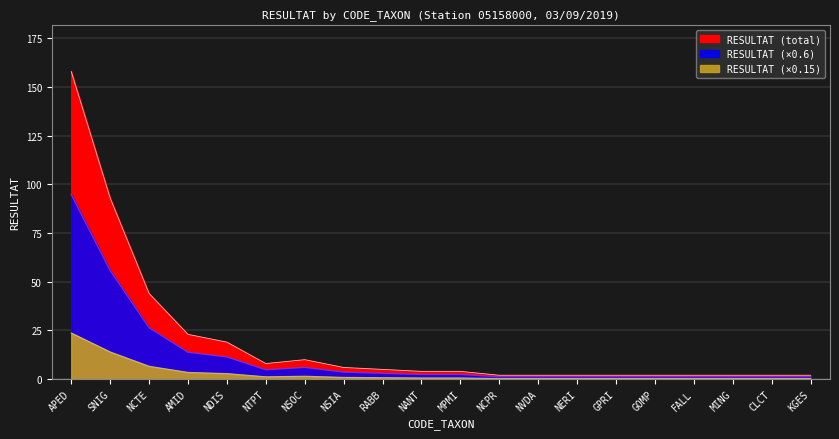

The chart shows a value of 3 at KGES. True or false?

False